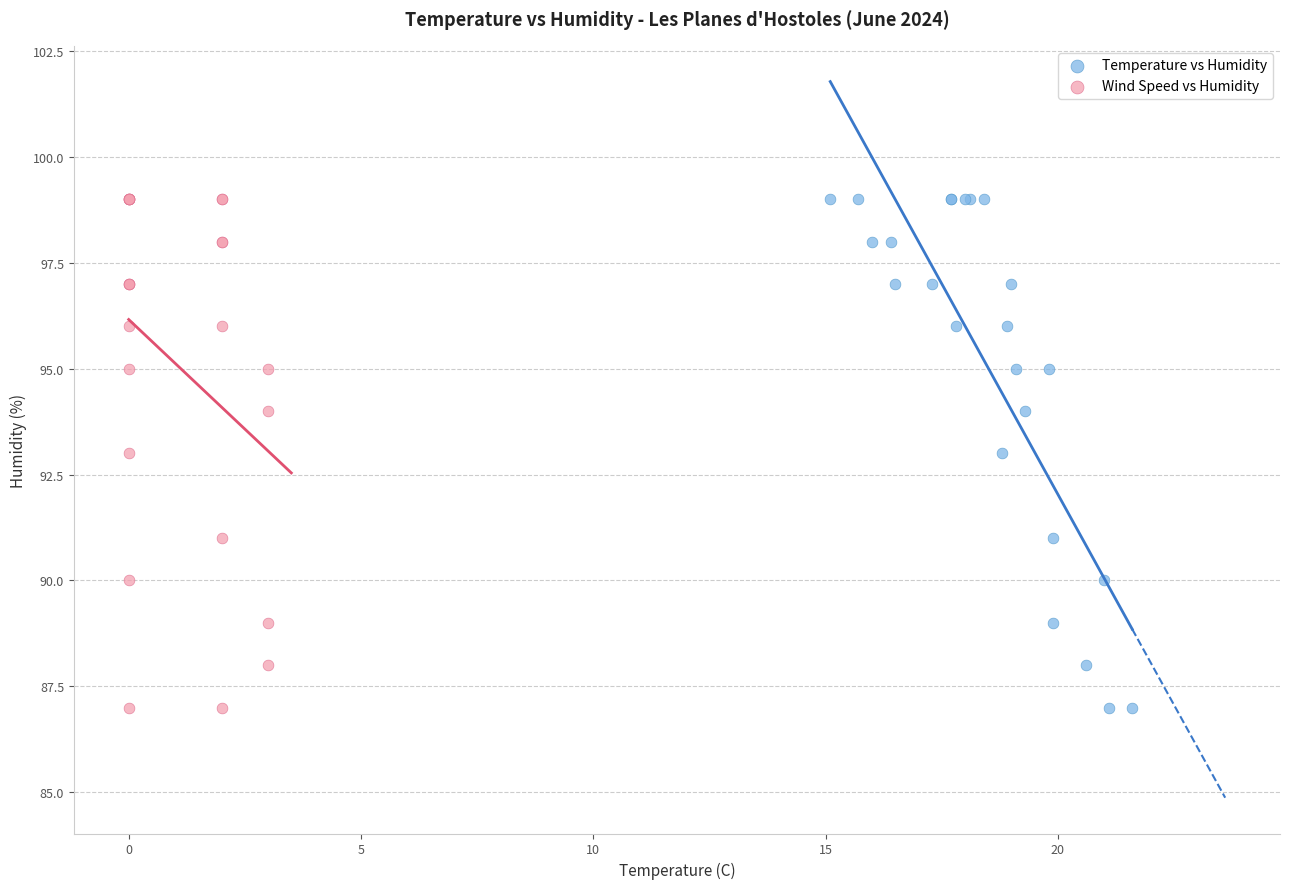

What are all the series names shown in the legend?

Temperature vs Humidity, Wind Speed vs Humidity